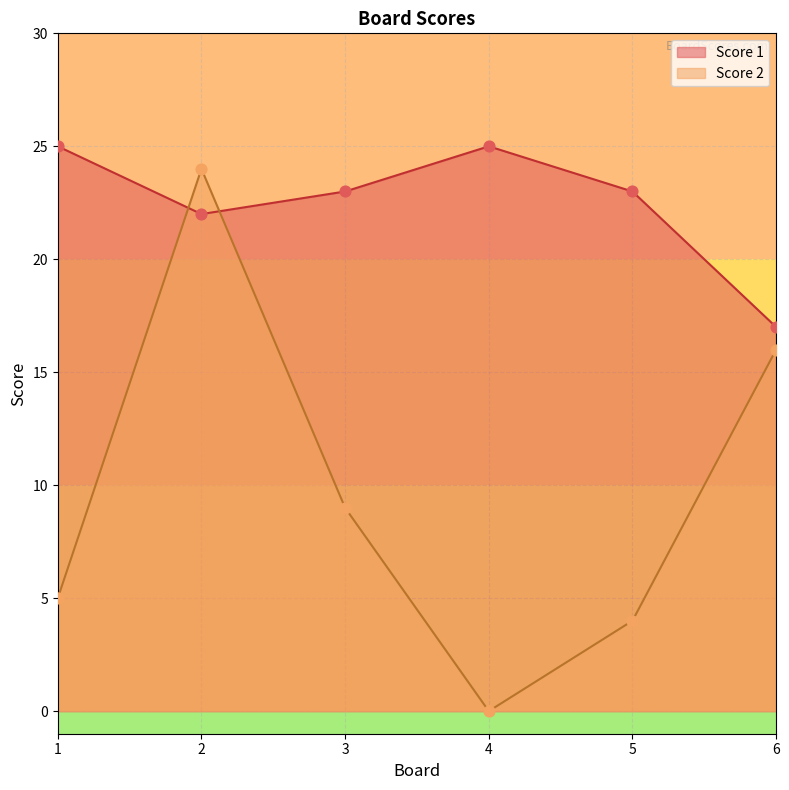

At which category is the sum across all series the highest?

2